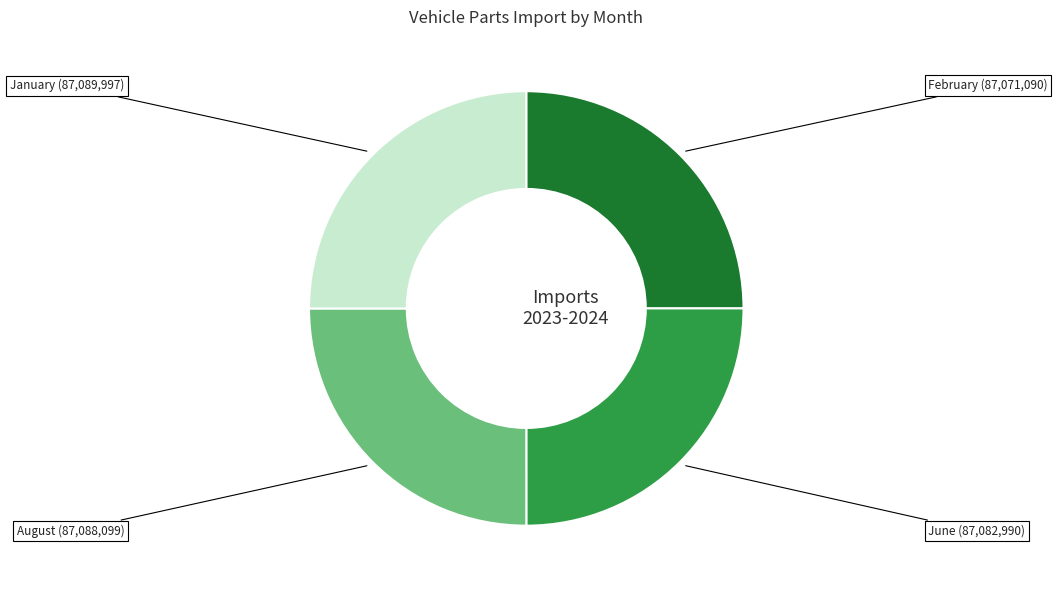

How many slices are in this pie chart?

4